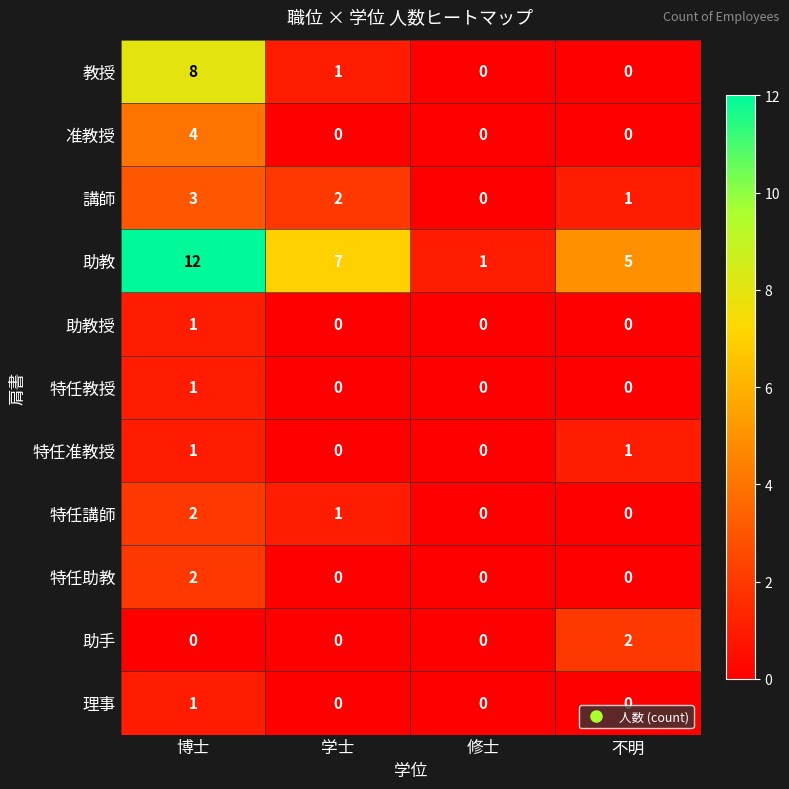

What is the sum of the 講師 values at 学士 and 博士?

5